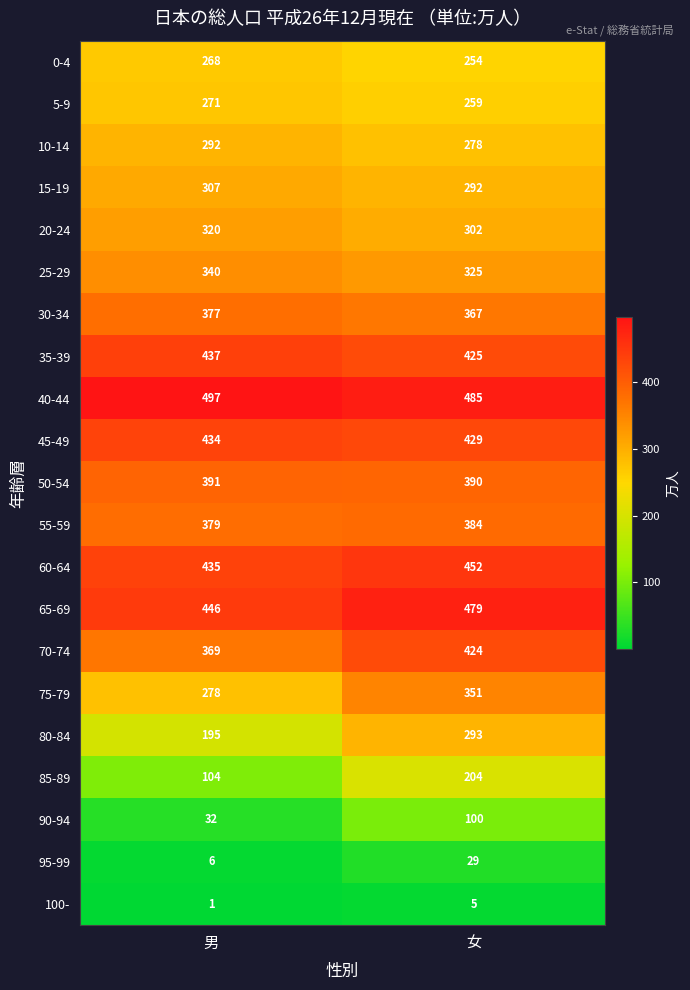

How many categories are shown in the chart?

2